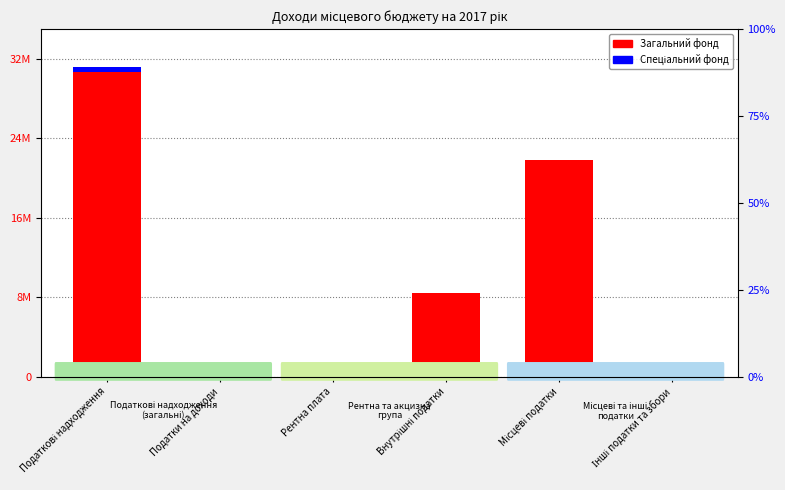

At how many categories does at least one series exceed 9149168?

2